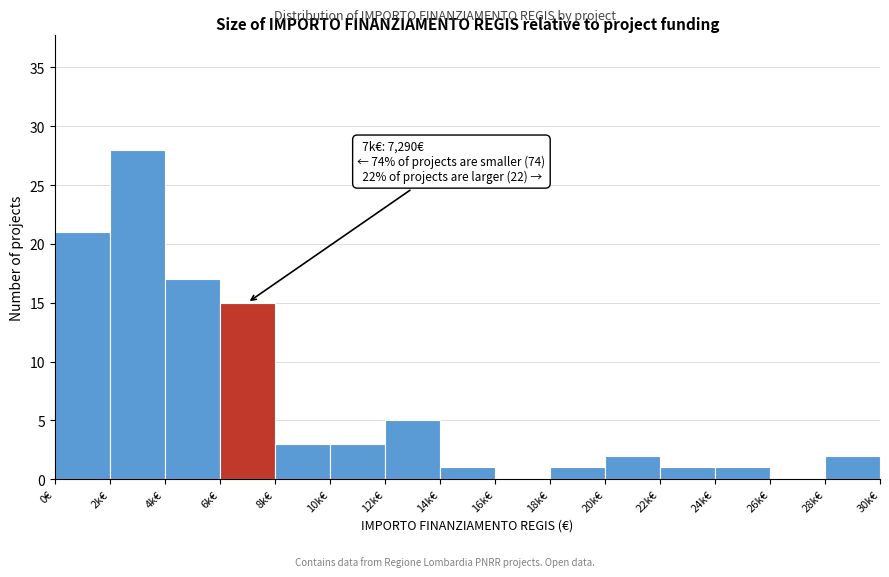

Reading left to right, list all the values displayed in this chart.

0€=21	2k€=28	4k€=17	6k€=15	8k€=3	10k€=3	12k€=5	14k€=1	16k€=0	18k€=1	20k€=2	22k€=1	24k€=1	26k€=0	28k€=2